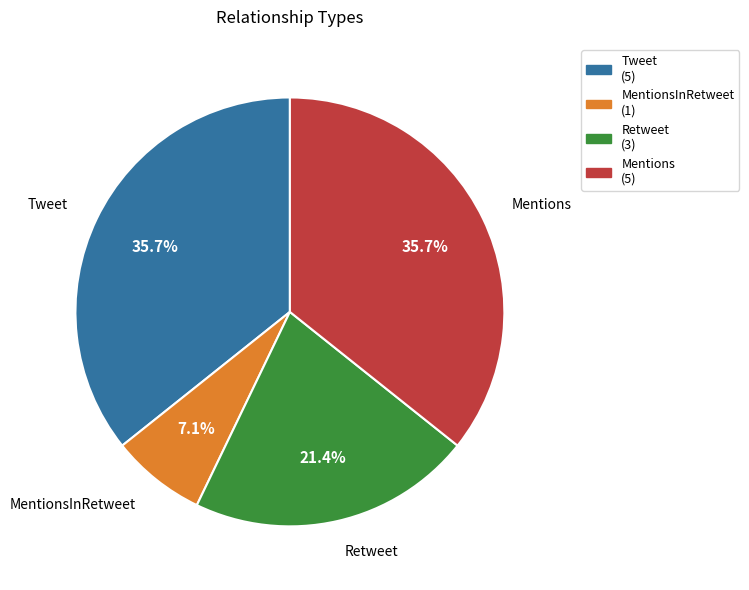

To the nearest percent, what portion does MentionsInRetweet represent?

7%